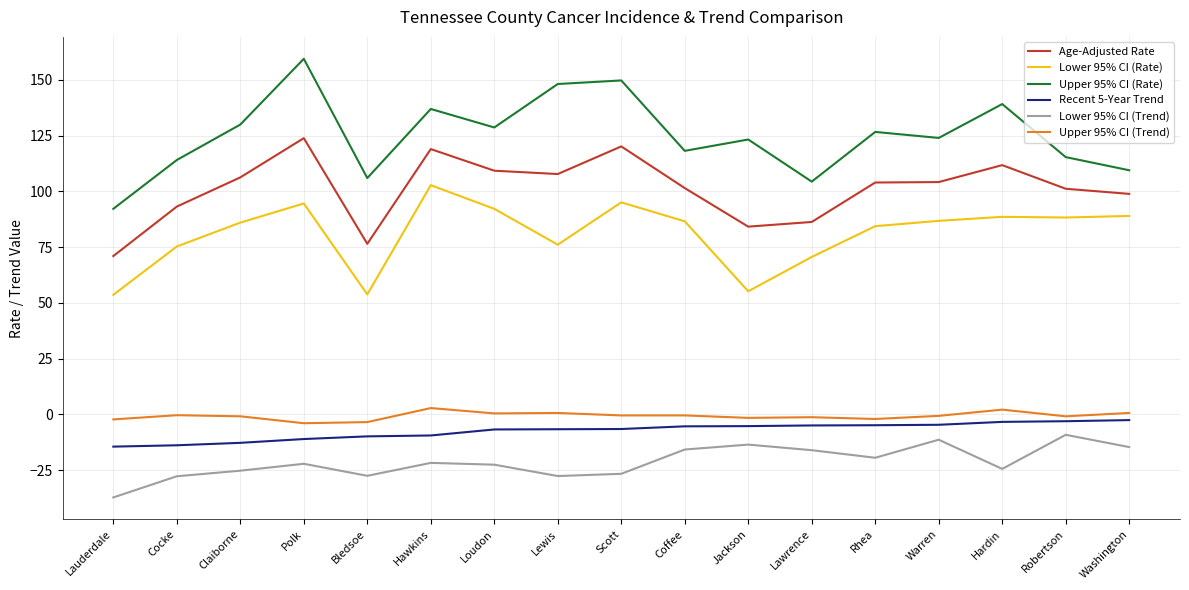

True or false: Upper 95% CI (Rate) has a value of 174.5 at Warren.

False